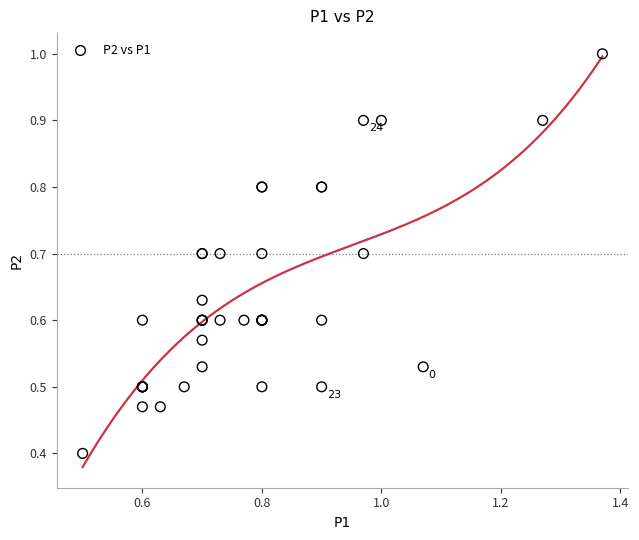

What Y value in the scatter plot is closest to 0?

0.4